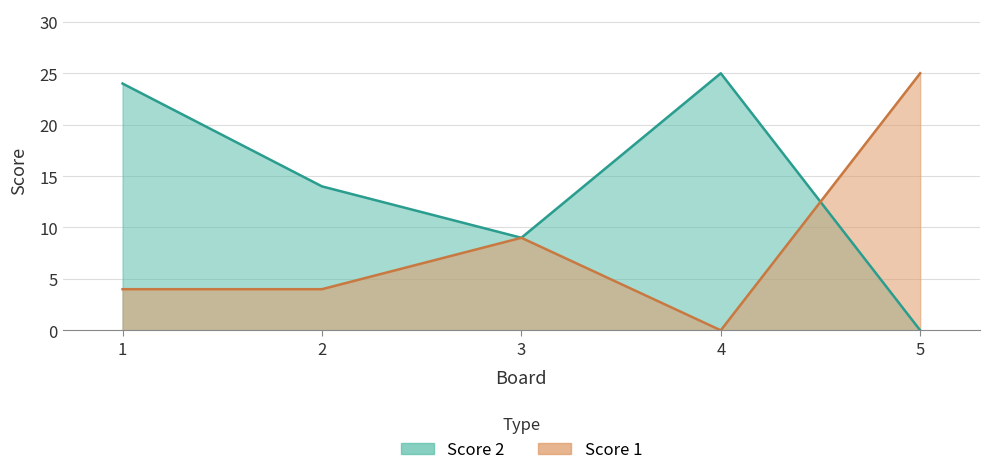

Rank the series at 1 from highest to lowest value.

Score 2, Score 1